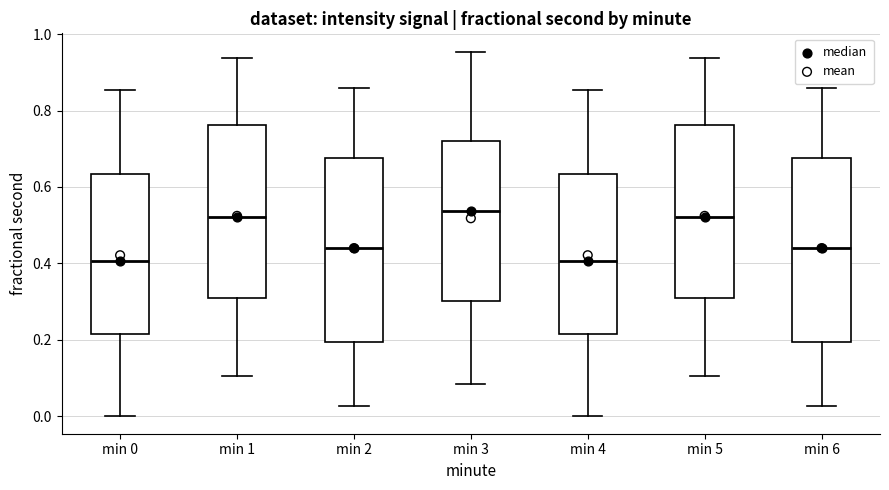

Reading left to right, transcribe this box plot: for each box, give where its median line is, the range the box spans, and where its two whiskers end, as read against the y-axis. The values are not printed on the chart, so give them approximately, as read against the axis.

min 0: median 0.40, box 0.22 to 0.64, whiskers 0.00 to 0.86
min 1: median 0.52, box 0.30 to 0.76, whiskers 0.10 to 0.94
min 2: median 0.44, box 0.20 to 0.68, whiskers 0.02 to 0.86
min 3: median 0.54, box 0.30 to 0.72, whiskers 0.08 to 0.96
min 4: median 0.40, box 0.22 to 0.64, whiskers 0.00 to 0.86
min 5: median 0.52, box 0.30 to 0.76, whiskers 0.10 to 0.94
min 6: median 0.44, box 0.20 to 0.68, whiskers 0.02 to 0.86